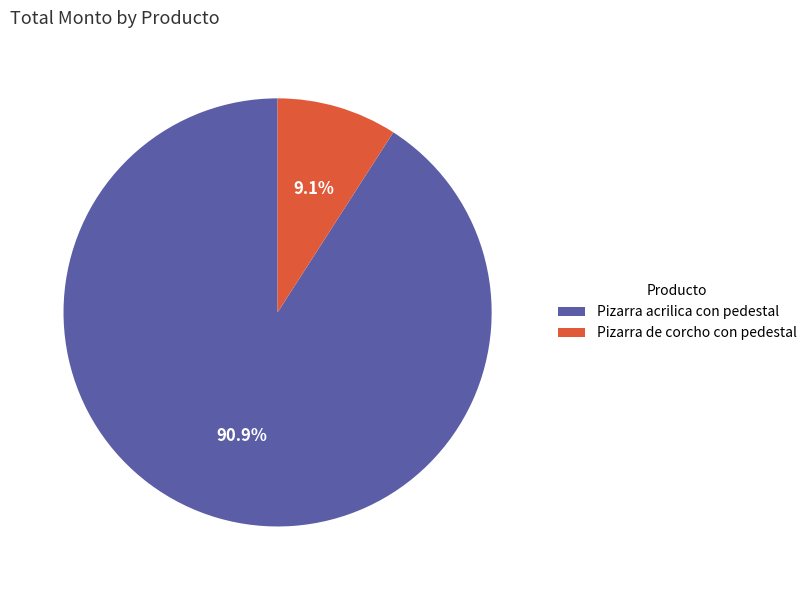

To the nearest percent, what percentage of the pie is Pizarra acrilica con pedestal?

91%